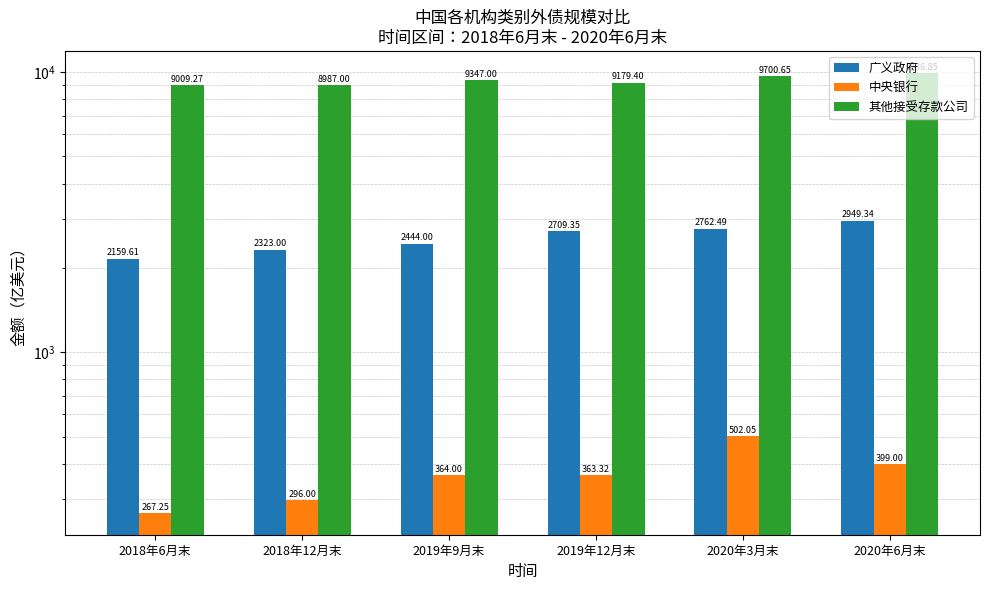

What is the approximate value of 其他接受存款公司 at 2019年12月末?

9179.4